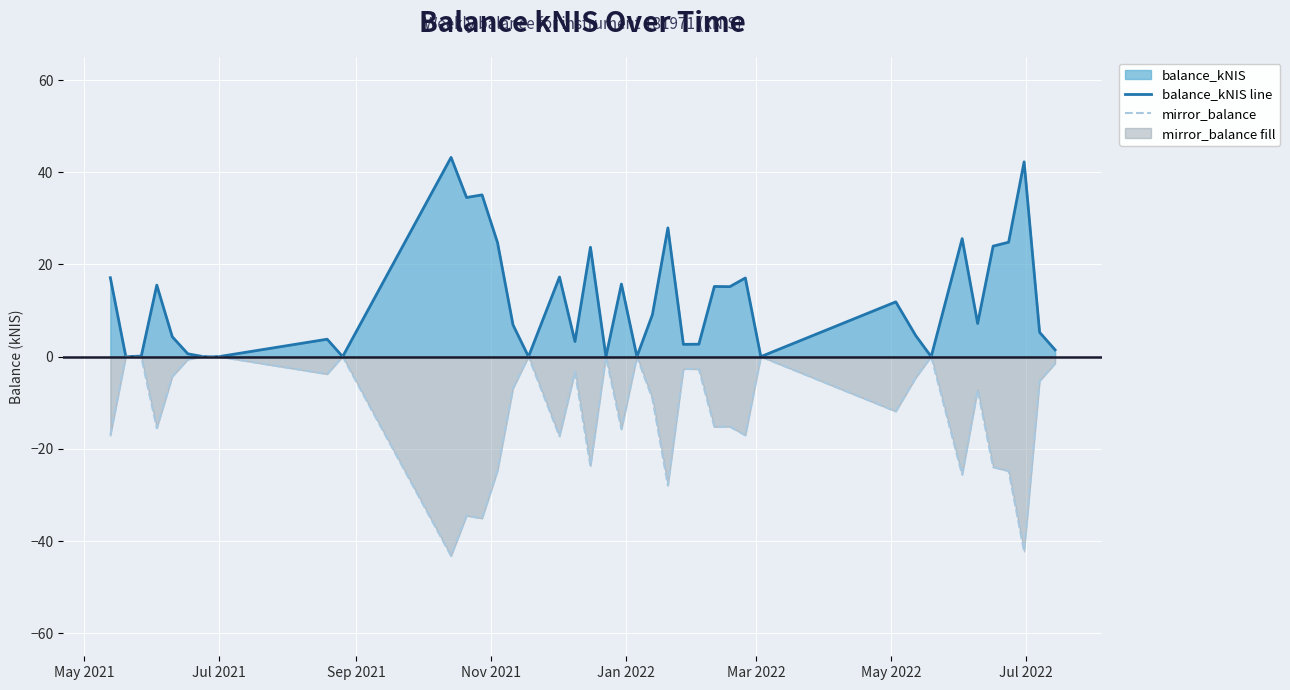

List the series in order of their overall mean, lowest first.

mirror_balance, balance_kNIS line